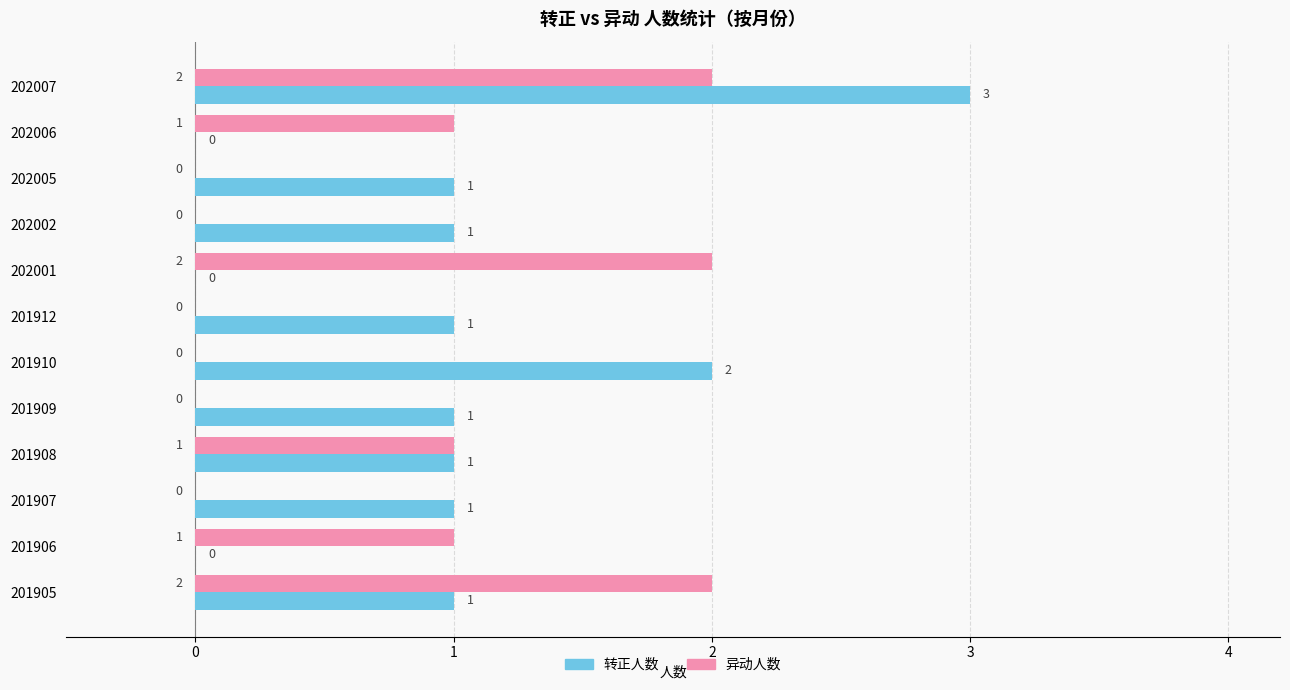

How many 转正人数 values are between 1 and 2?

8